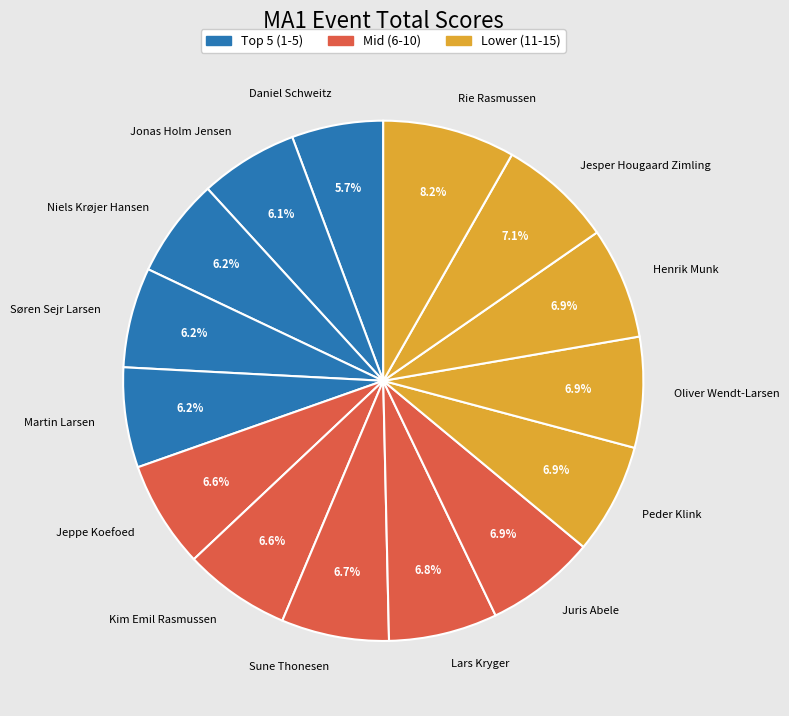

Which has a higher value, Peder Klink or Daniel Schweitz?

Peder Klink